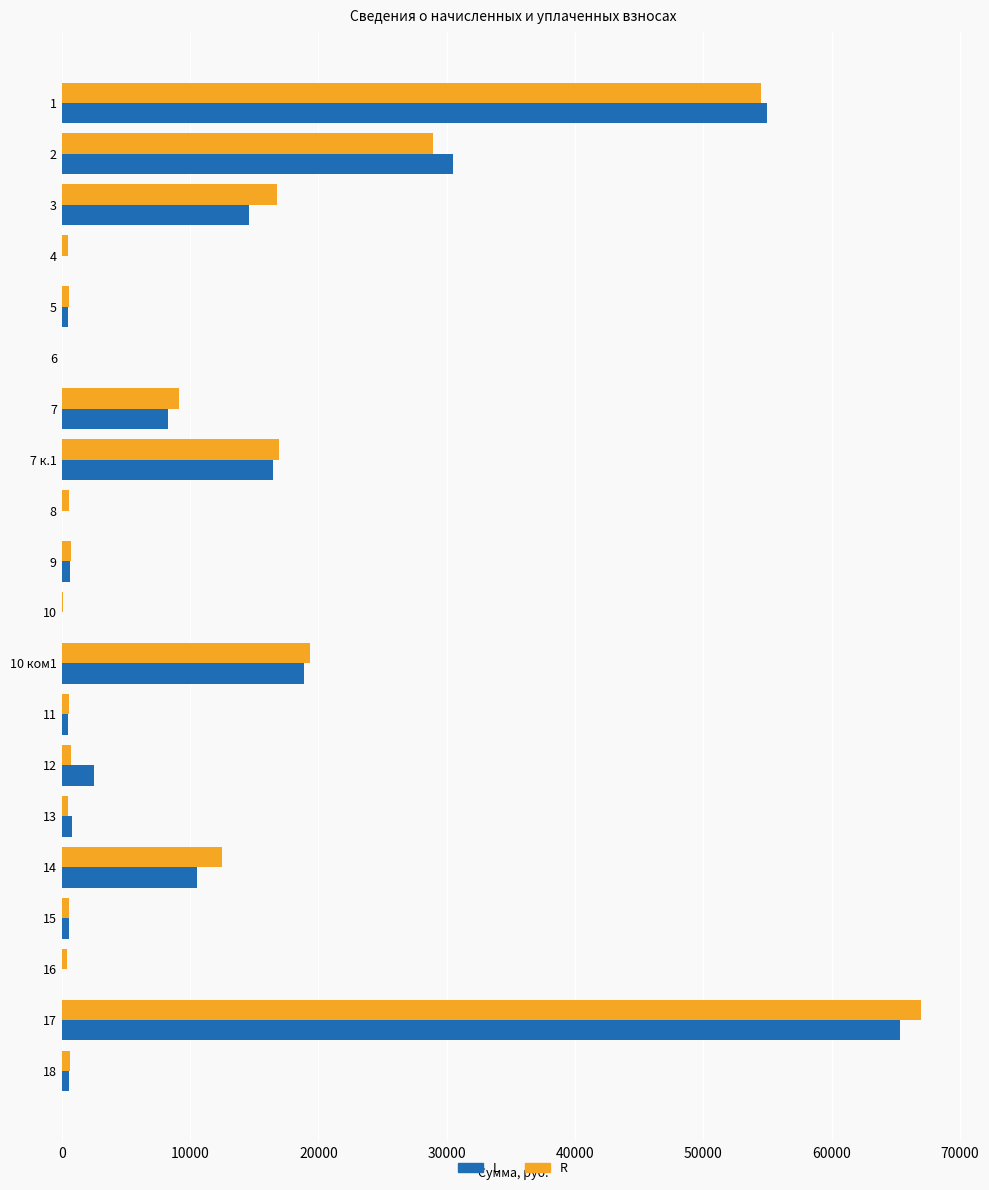

At which category is the sum across all series the highest?

17